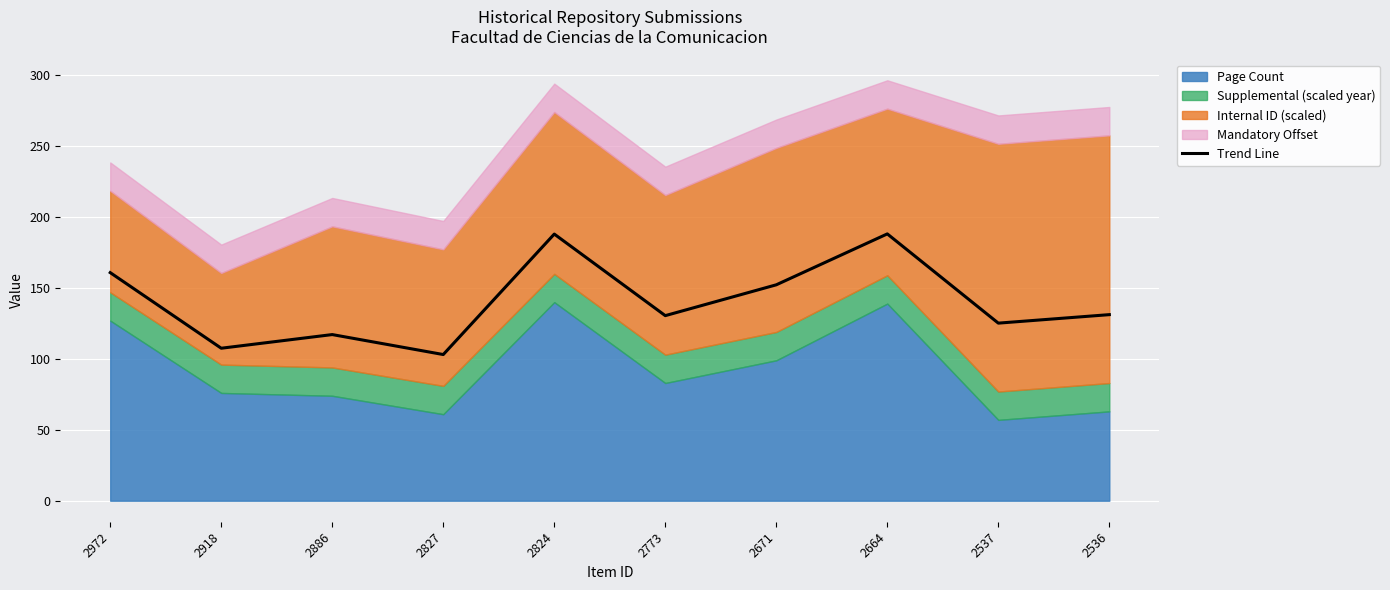

The chart shows a value of 125.2 at 2537. True or false?

True